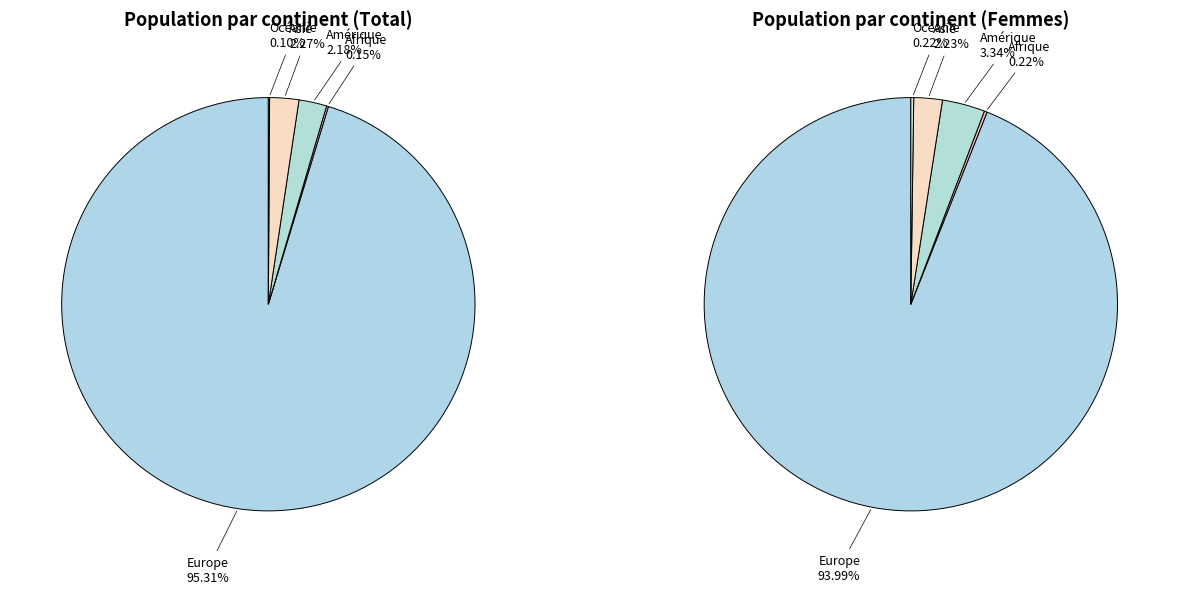

To the nearest percent, what portion does Amérique represent?

2%